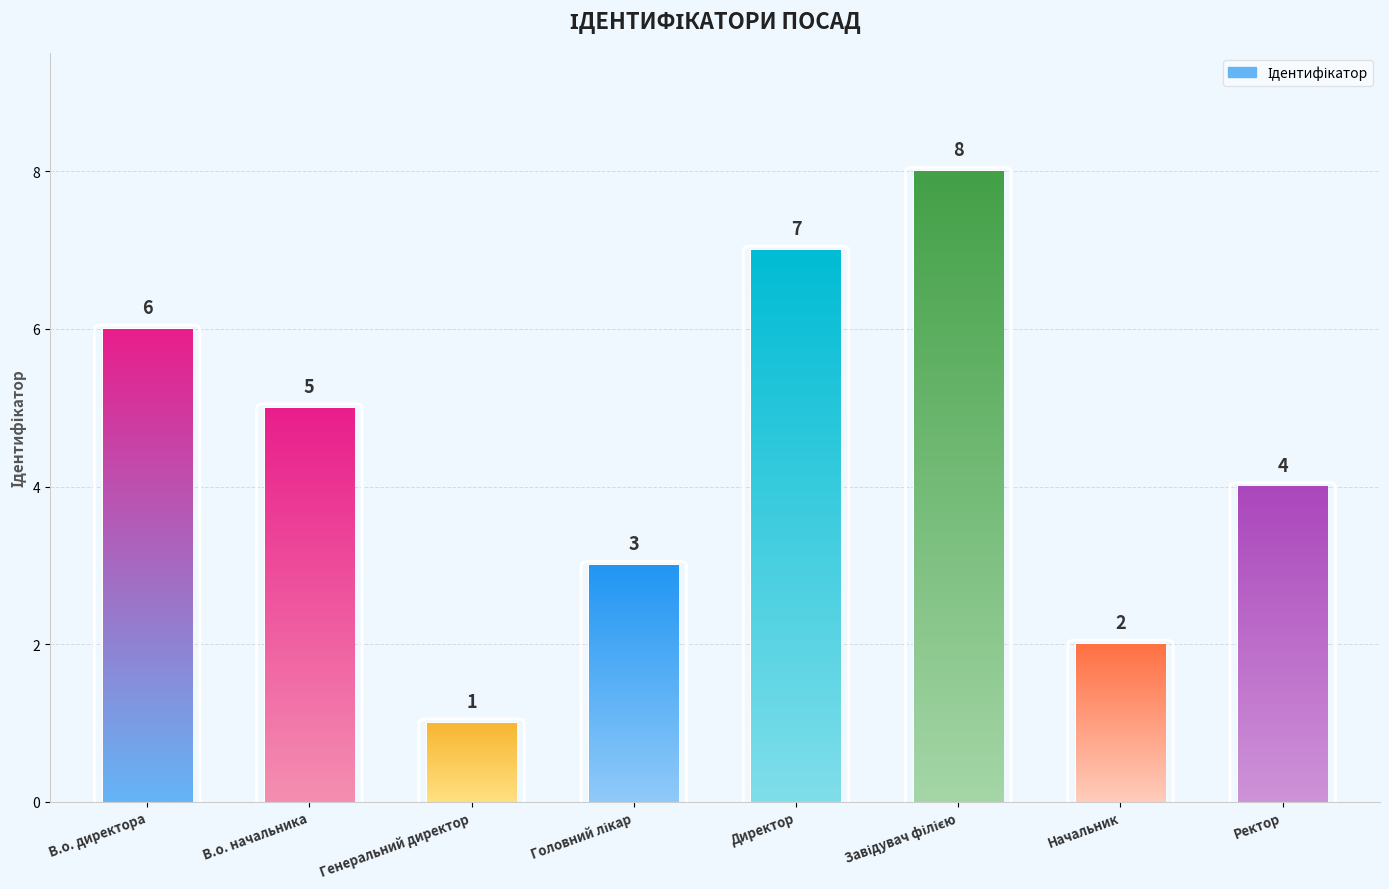

What position from the left is В.о. начальника?

2